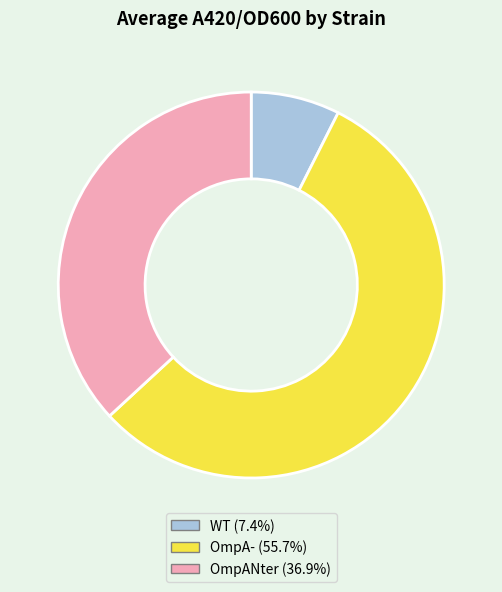

Is the sum of OmpANter and WT greater than half?

No